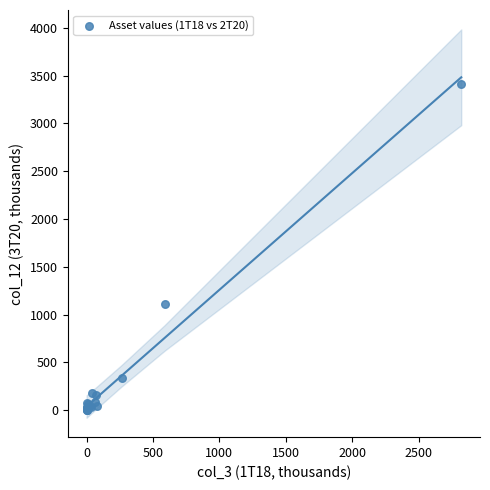

What Y value in the scatter plot is closest to 1705?

1105.6